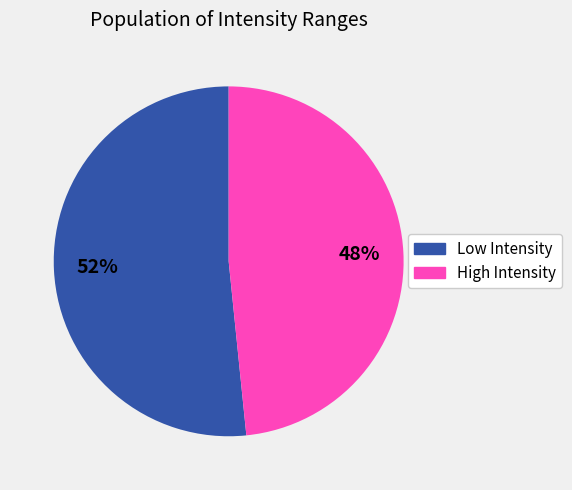

Does any single category account for the majority?

Yes